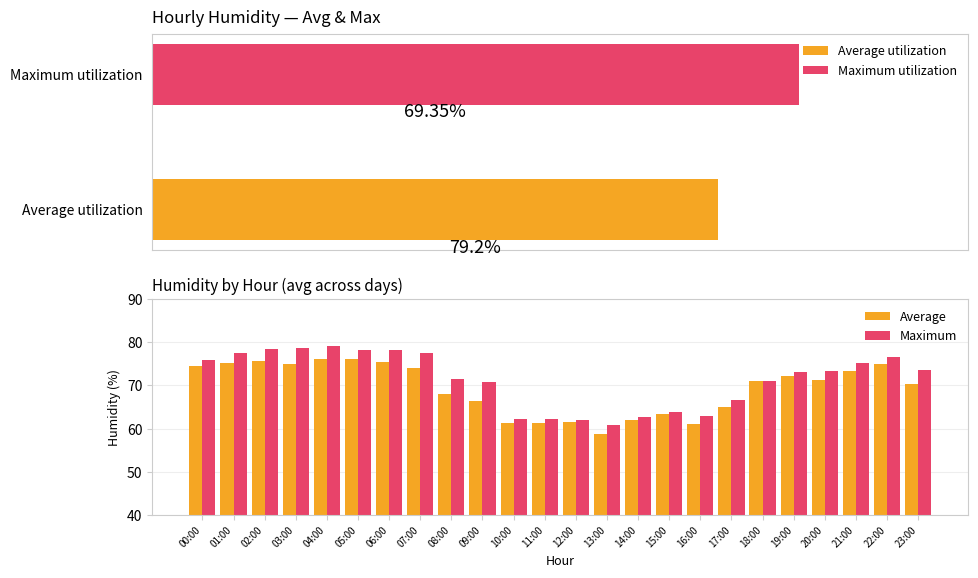

Between 11:00 and 21:00, which is larger?

21:00